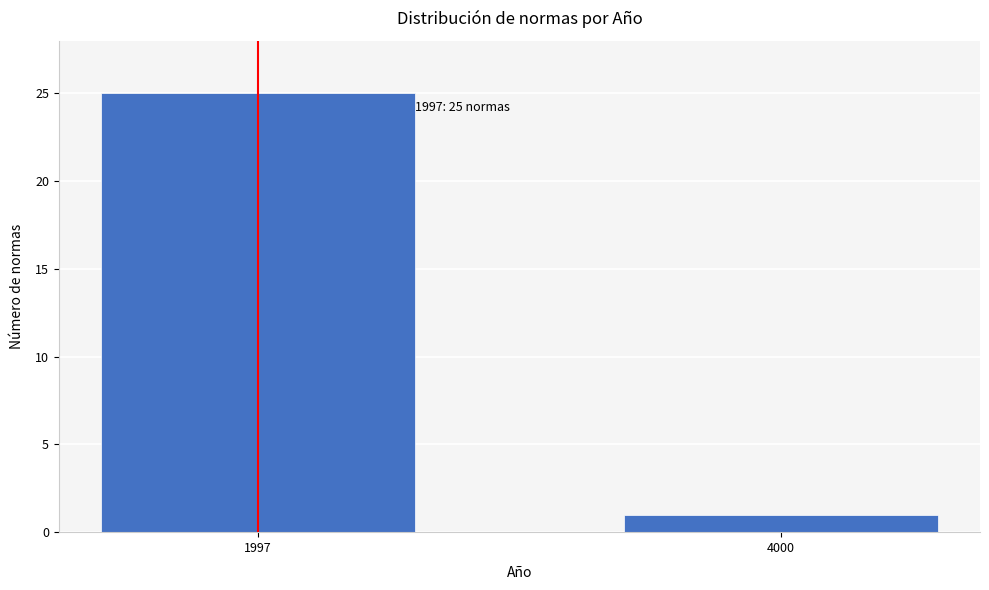

Reading left to right, extract all data points from this chart.

1997=25	4000=1